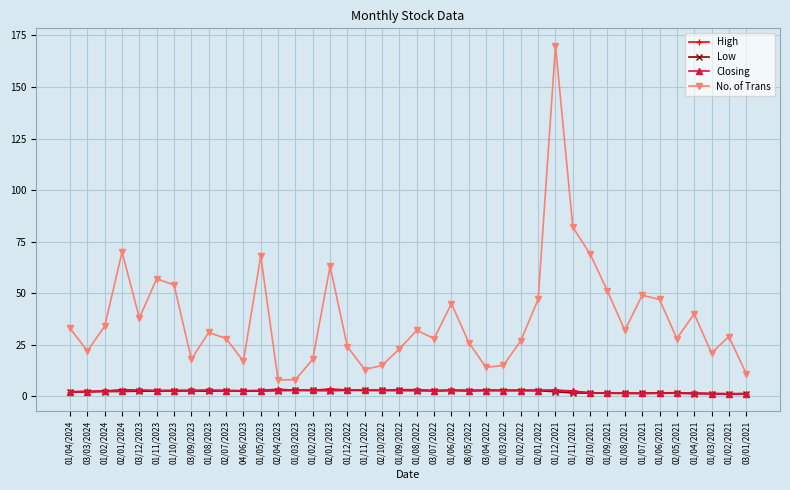

True or false: Low and No. of Trans intersect in this chart.

False